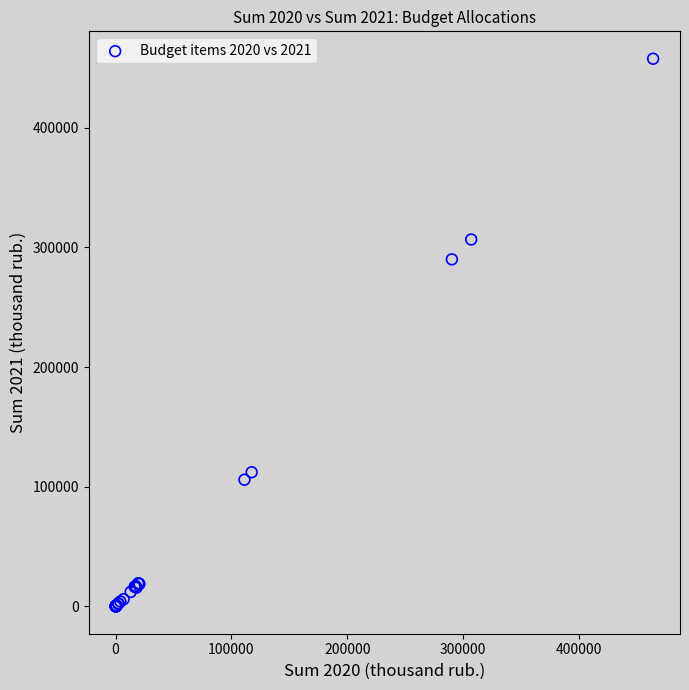

What Y value in the scatter plot is closest to 228858?

290011.8